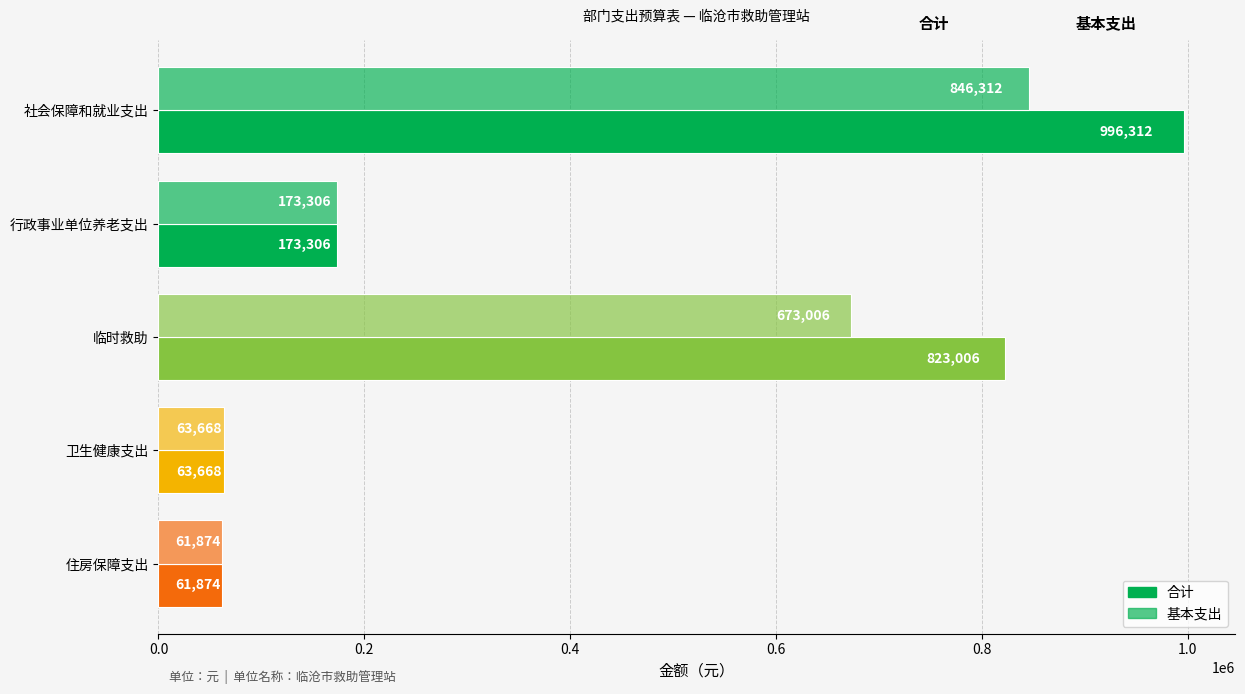

Count the number of categories in the chart.

5